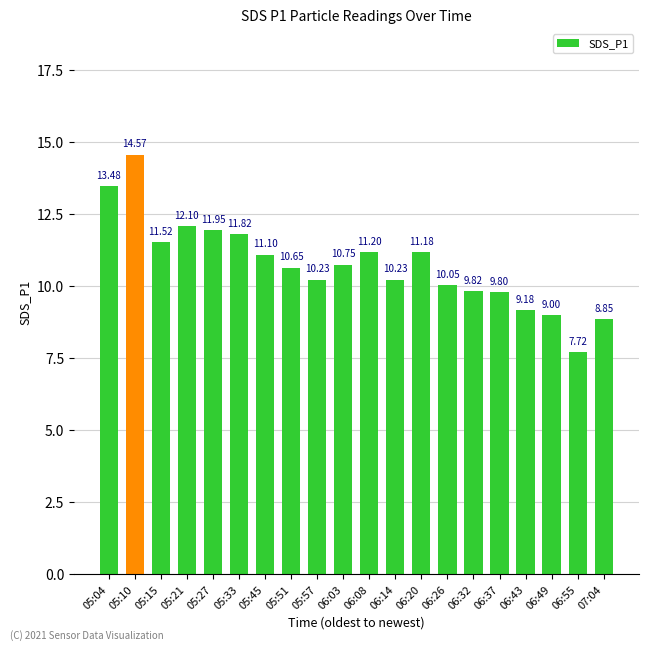

How many series are shown in this chart?

1